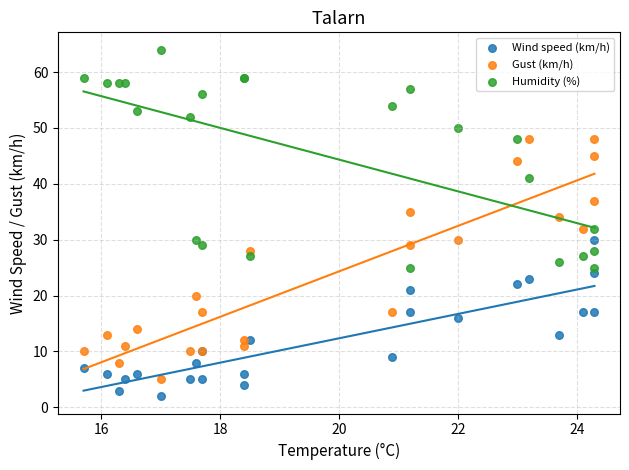

Which series contains the lowest Y value?

Wind speed (km/h)